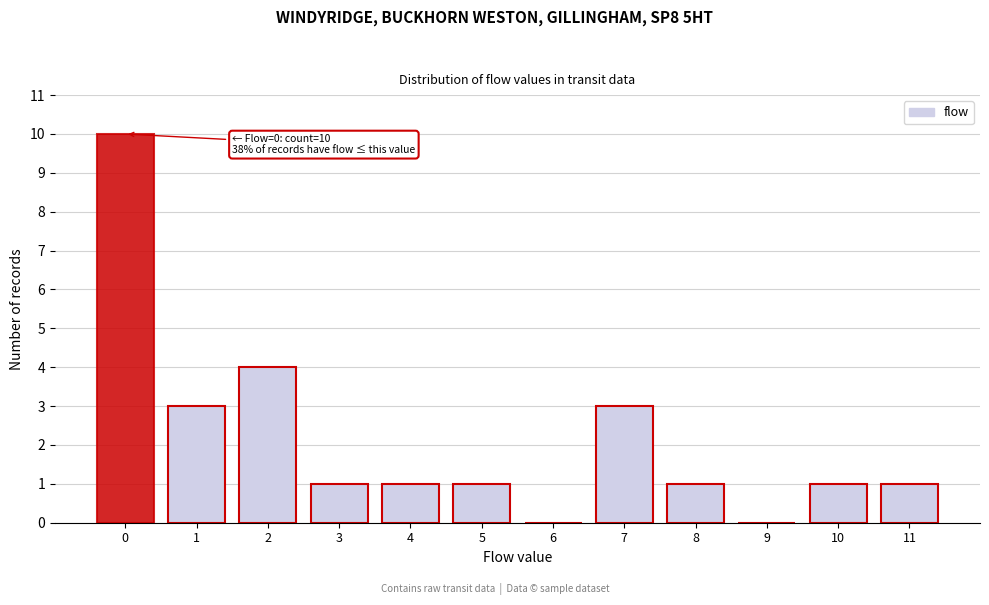

Reading left to right, extract all data points from this chart.

0=10	1=3	2=4	3=1	4=1	5=1	6=0	7=3	8=1	9=0	10=1	11=1